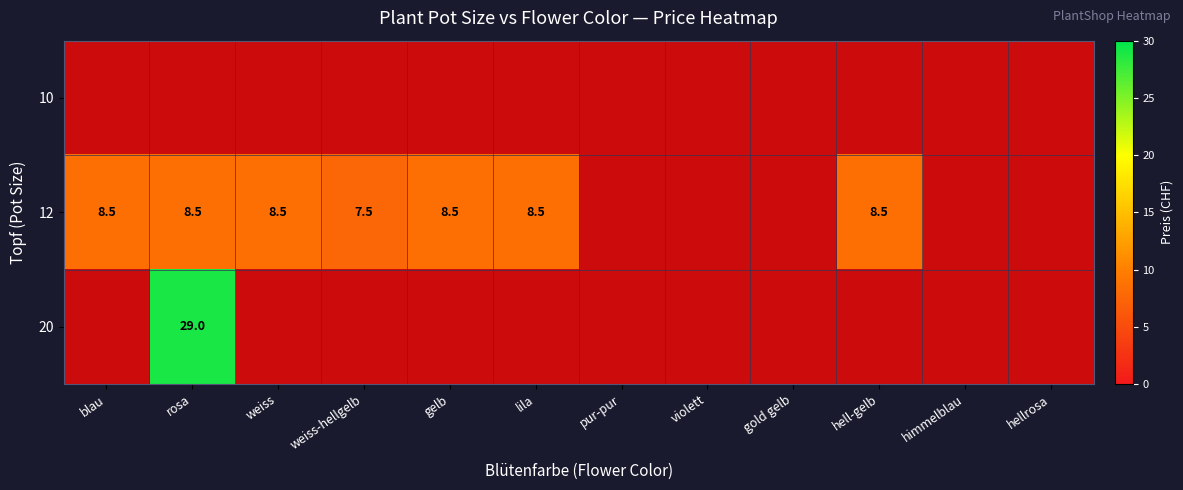

Is it true that 12 equals 5.5 at hell-gelb?

False